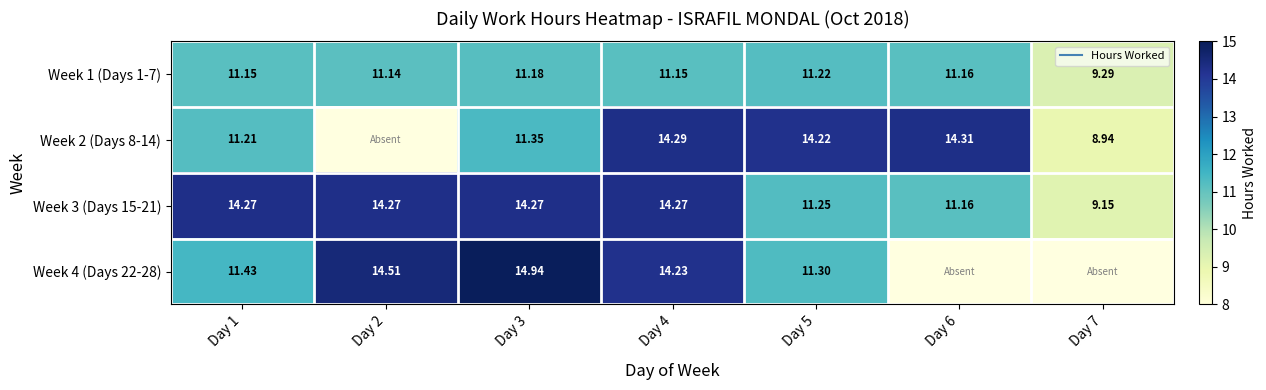

Which category has the lowest value in the Week 4 (Days 22-28) series?

Day 6